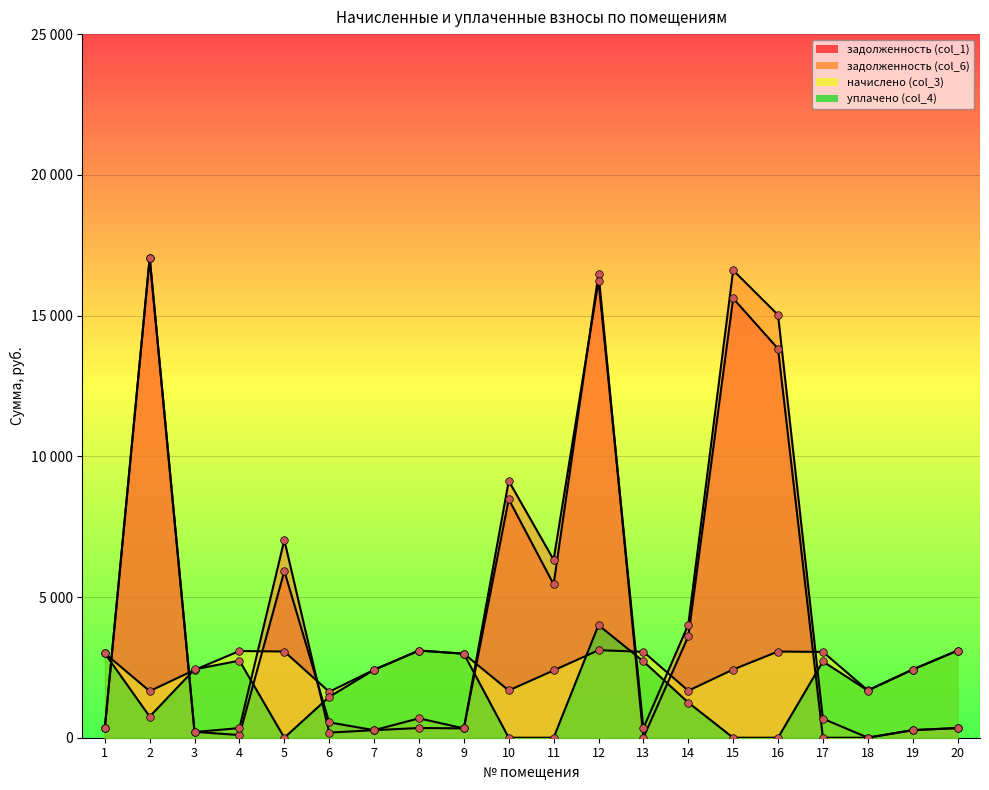

Which series reaches the minimum Y coordinate?

задолженность (col_1)